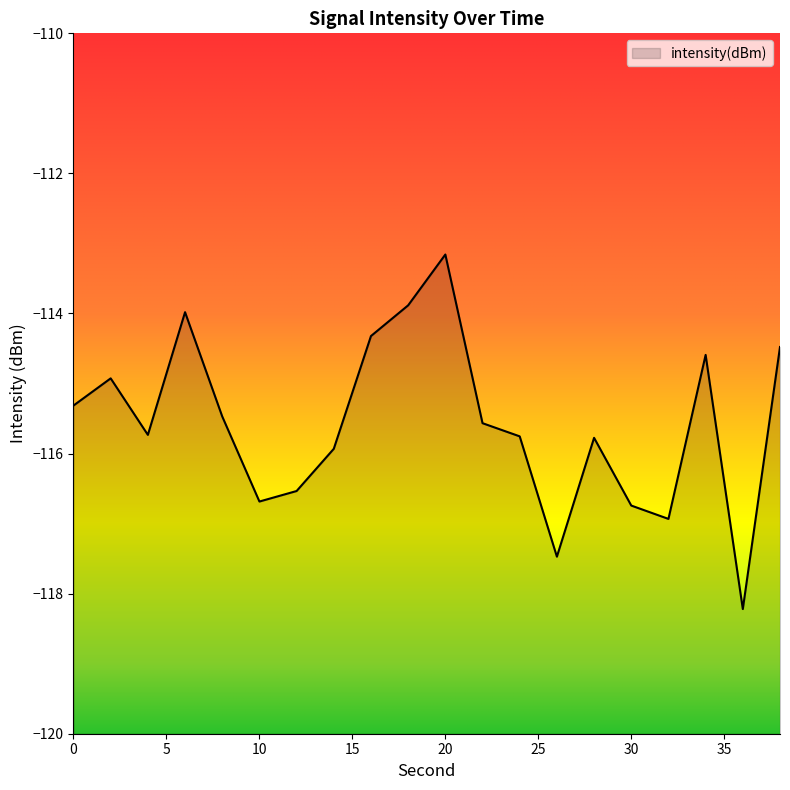

How many data points are above -115?

7